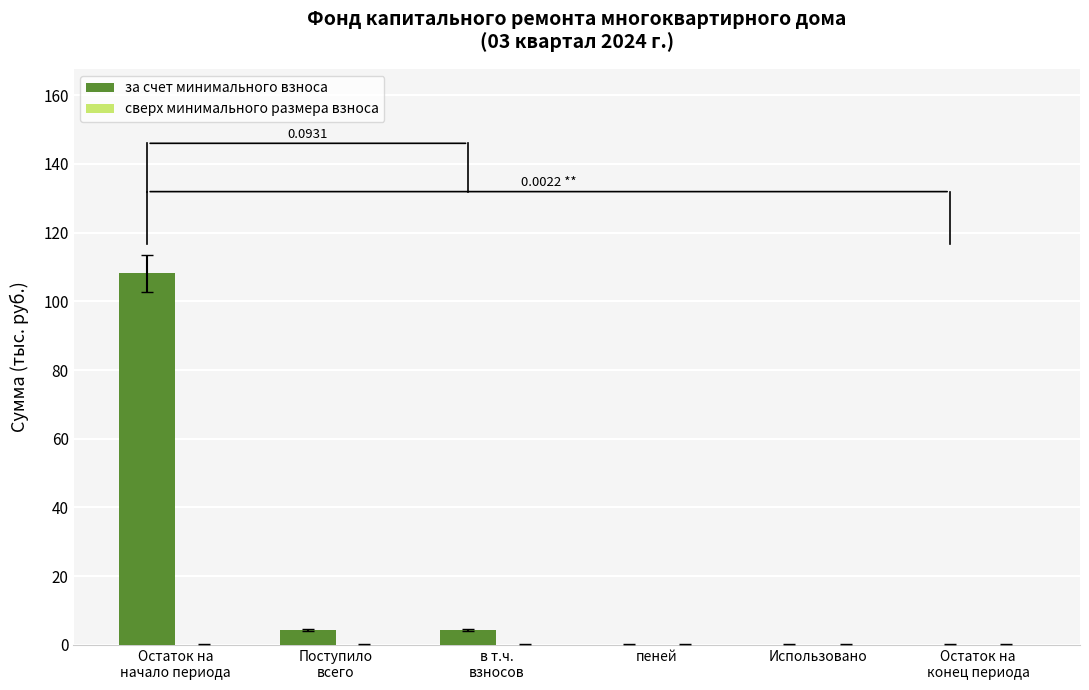

What is the sum of all values?

116.9